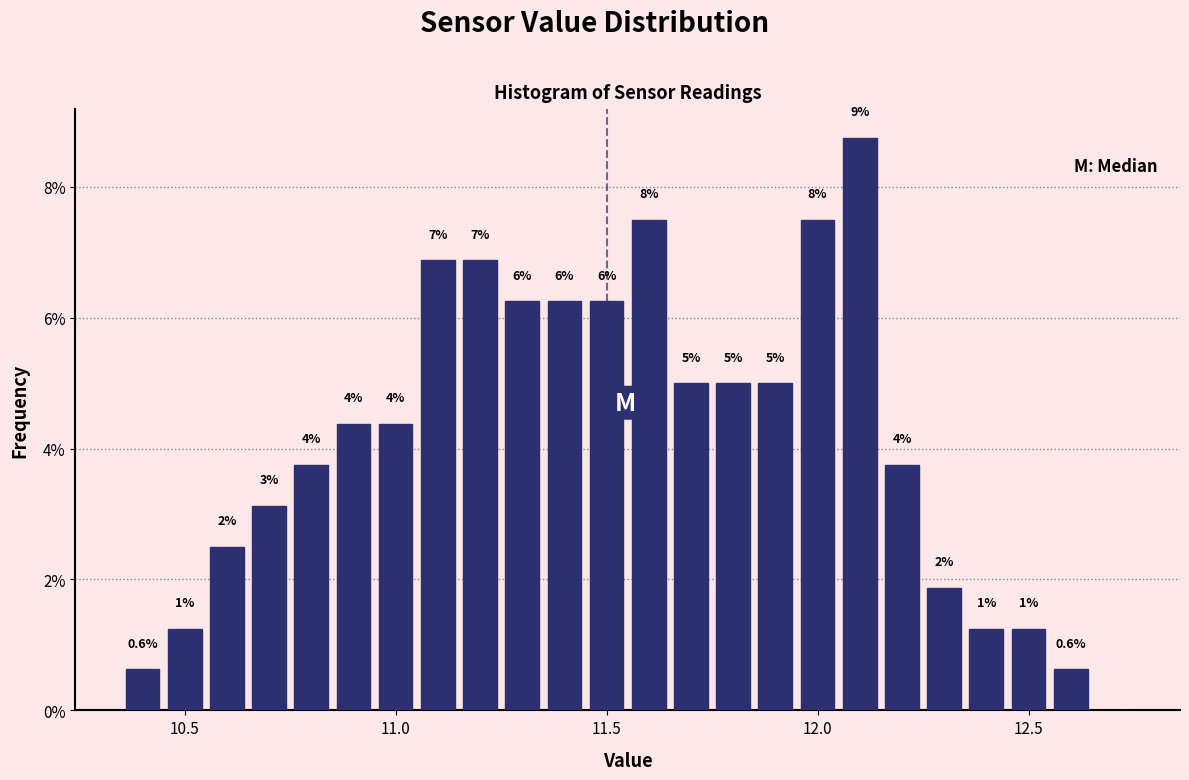

Around what value on the x-axis is the tallest bar? Give the approximate position of its centre, as read against the axis.

12.10